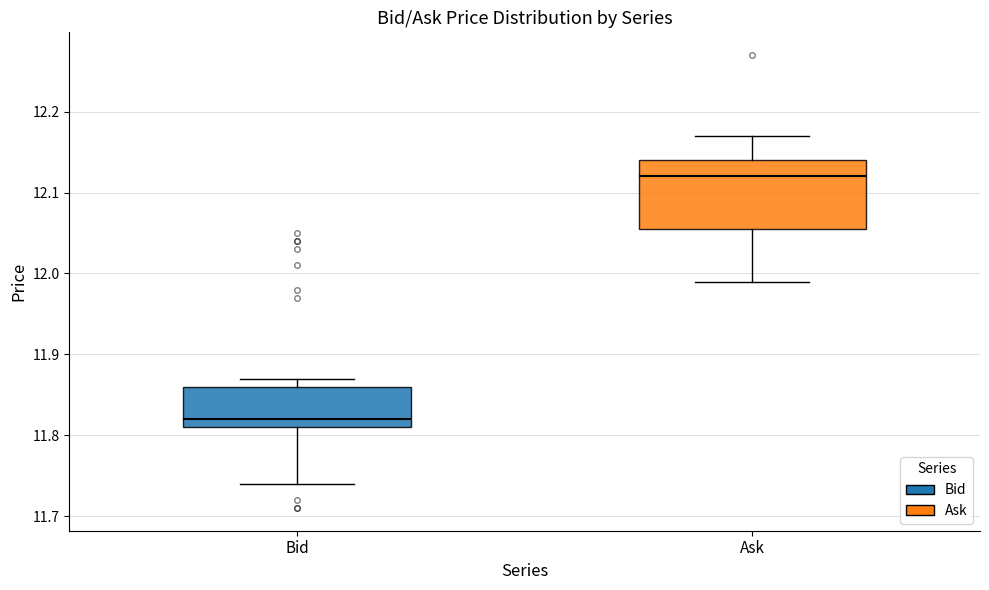

Reading left to right, transcribe this box plot: for each box, give where its median line is, the range the box spans, and where its two whiskers end, as read against the y-axis. The values are not printed on the chart, so give them approximately, as read against the axis.

Bid: median 11.82, box 11.81 to 11.86, whiskers 11.74 to 11.87
Ask: median 12.12, box 12.06 to 12.14, whiskers 11.99 to 12.17